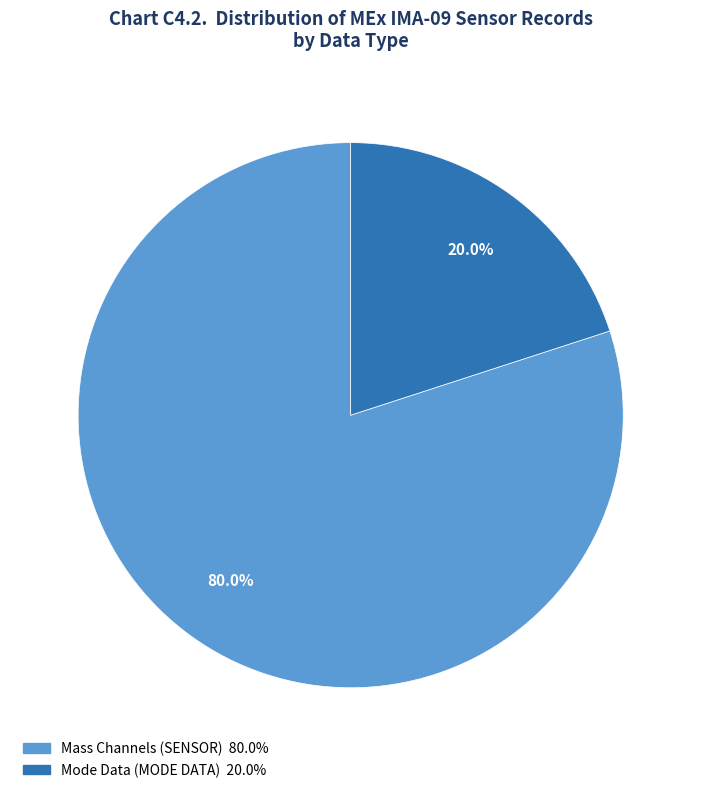

Is there a majority slice in this chart?

Yes